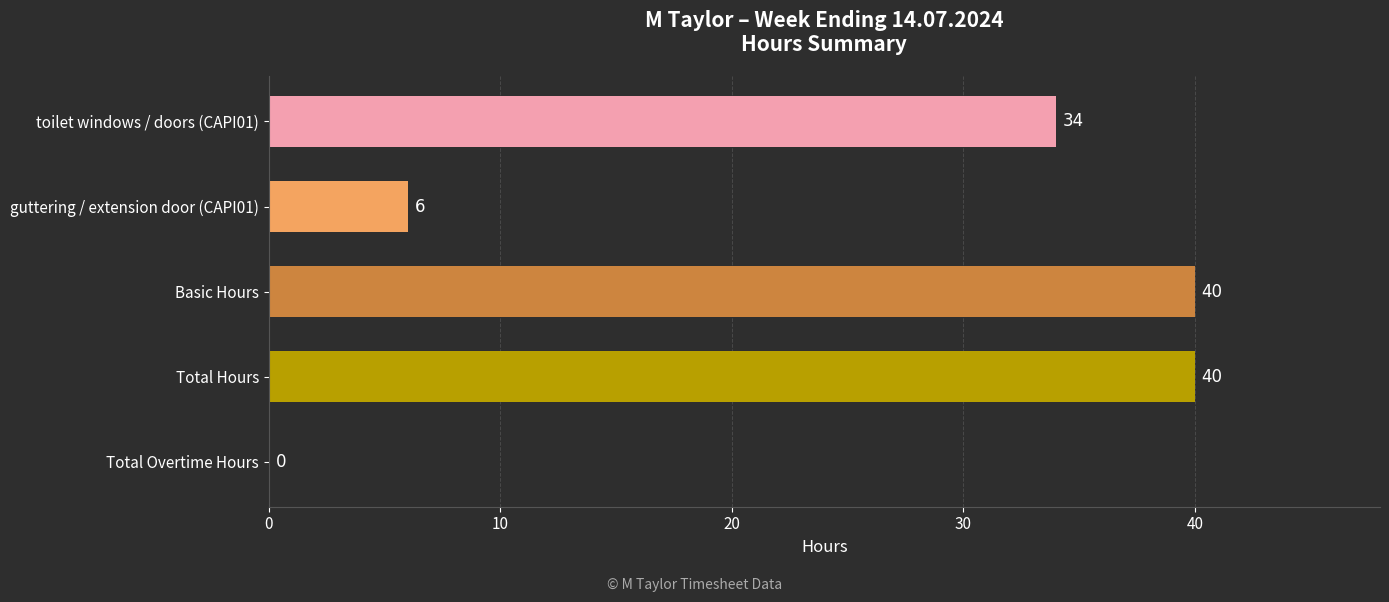

Is it true that the value at toilet windows / doors (CAPI01) is 34?

True